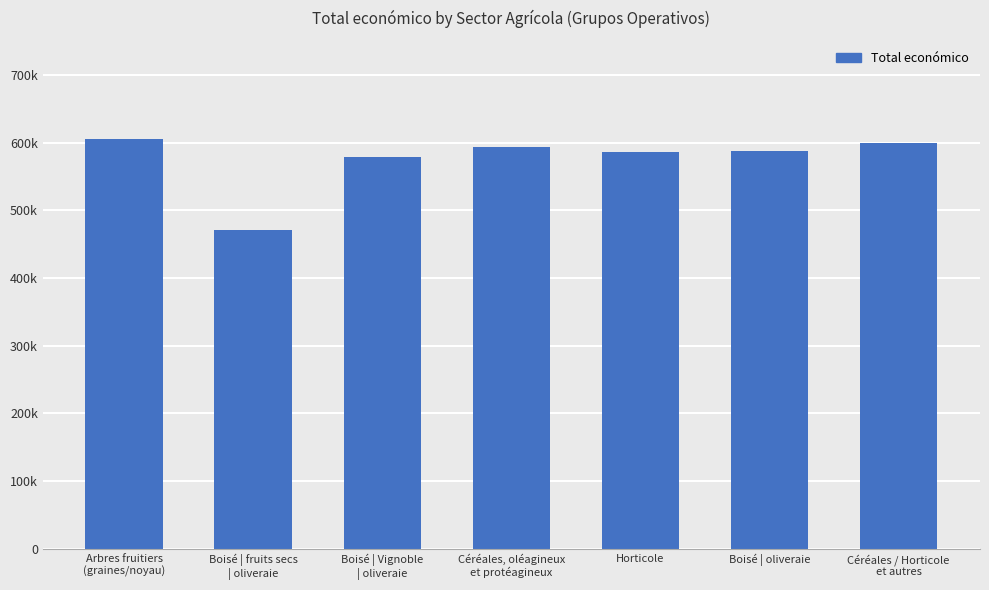

Reading right to left, transcribe all the data shown in this chart.

Céréales / Horticole
et autres=599927	Boisé | oliveraie=587849	Horticole=585460	Céréales, oléagineux
et protéagineux=594016	Boisé | Vignoble
| oliveraie=579152	Boisé | fruits secs
| oliveraie=470675	Arbres fruitiers
(graines/noyau)=605214